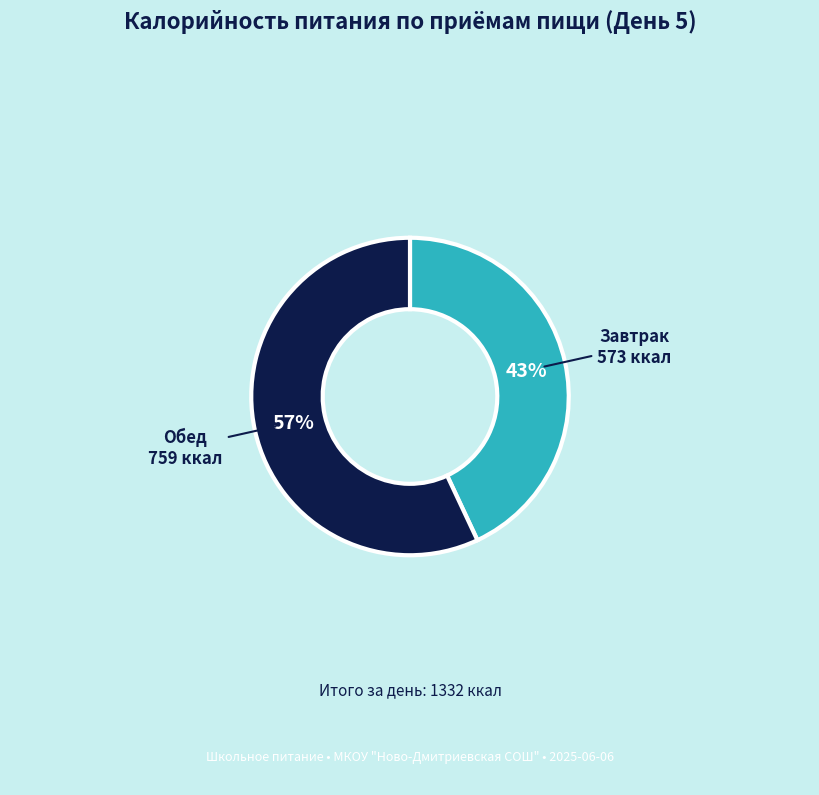

Does Завтрак account for over 50% of the chart?

No